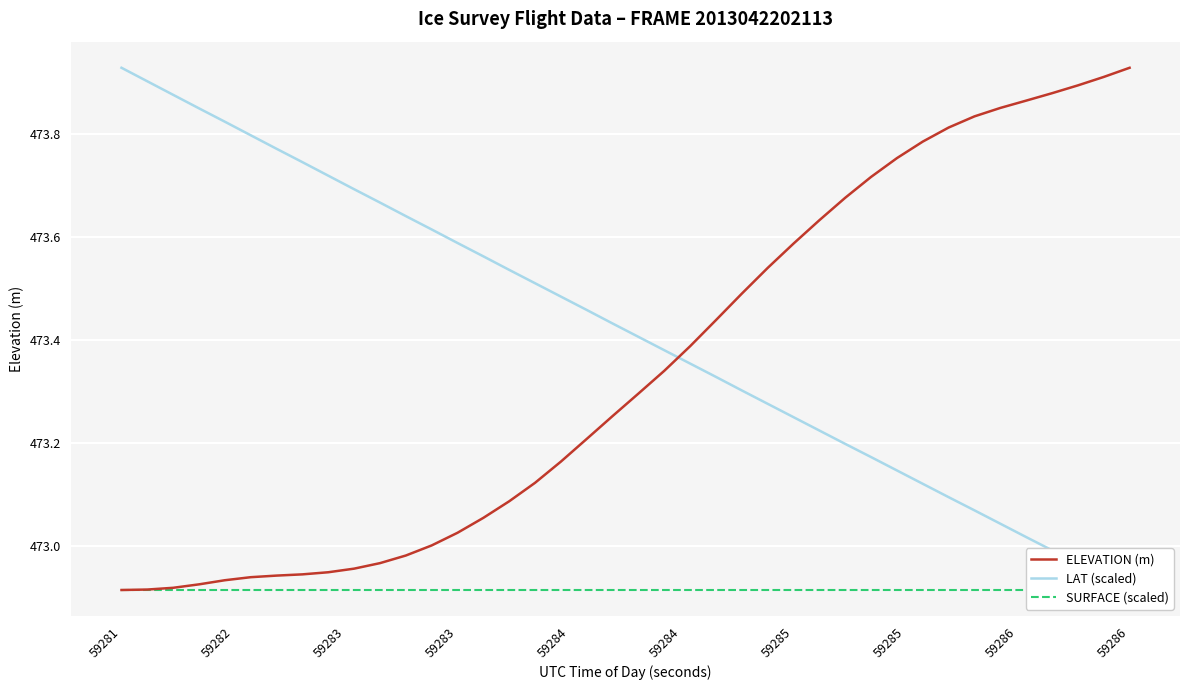

What is the label of the 37th point from the right?

59283